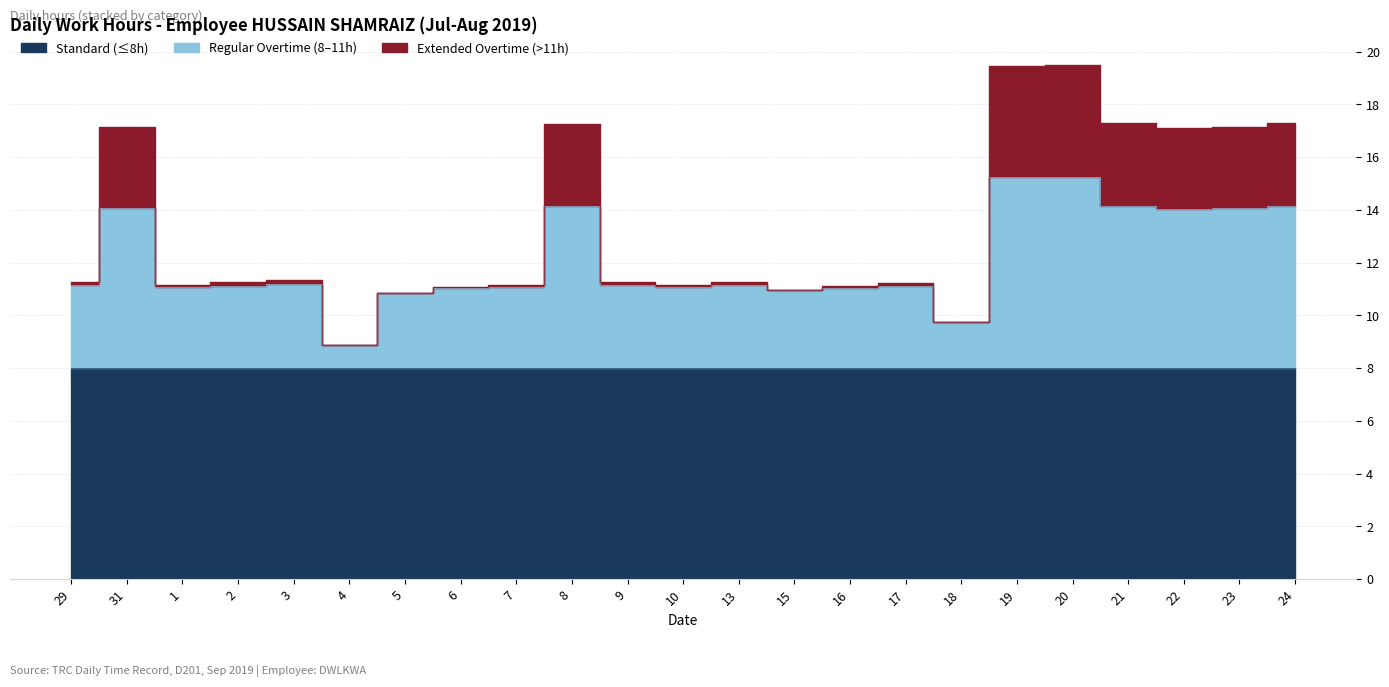

The Extended (above 11h) series shows 10.5 at 21. True or false?

False